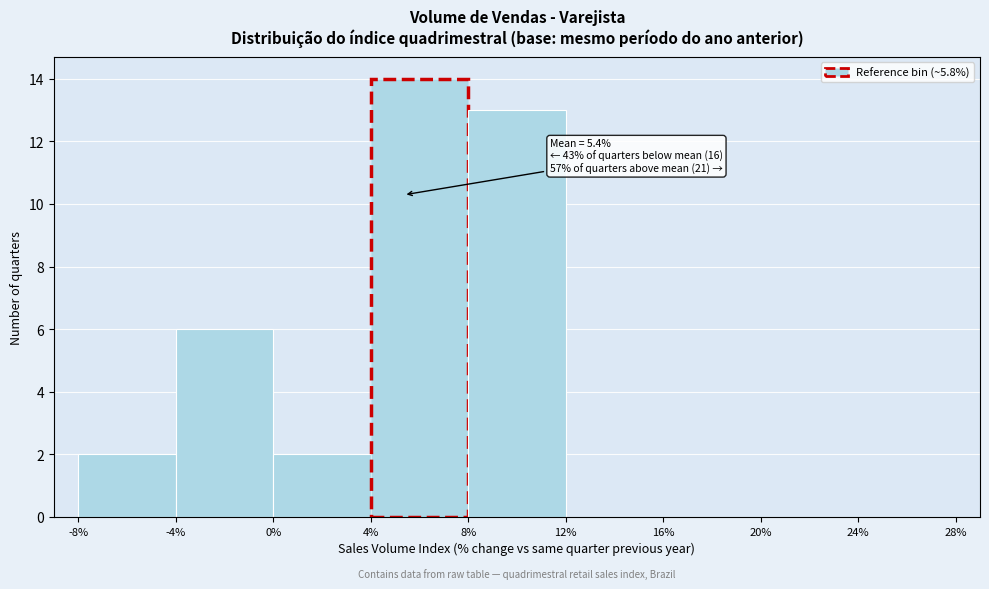

Over which range of the x-axis is the bar tallest?

4% to 8%